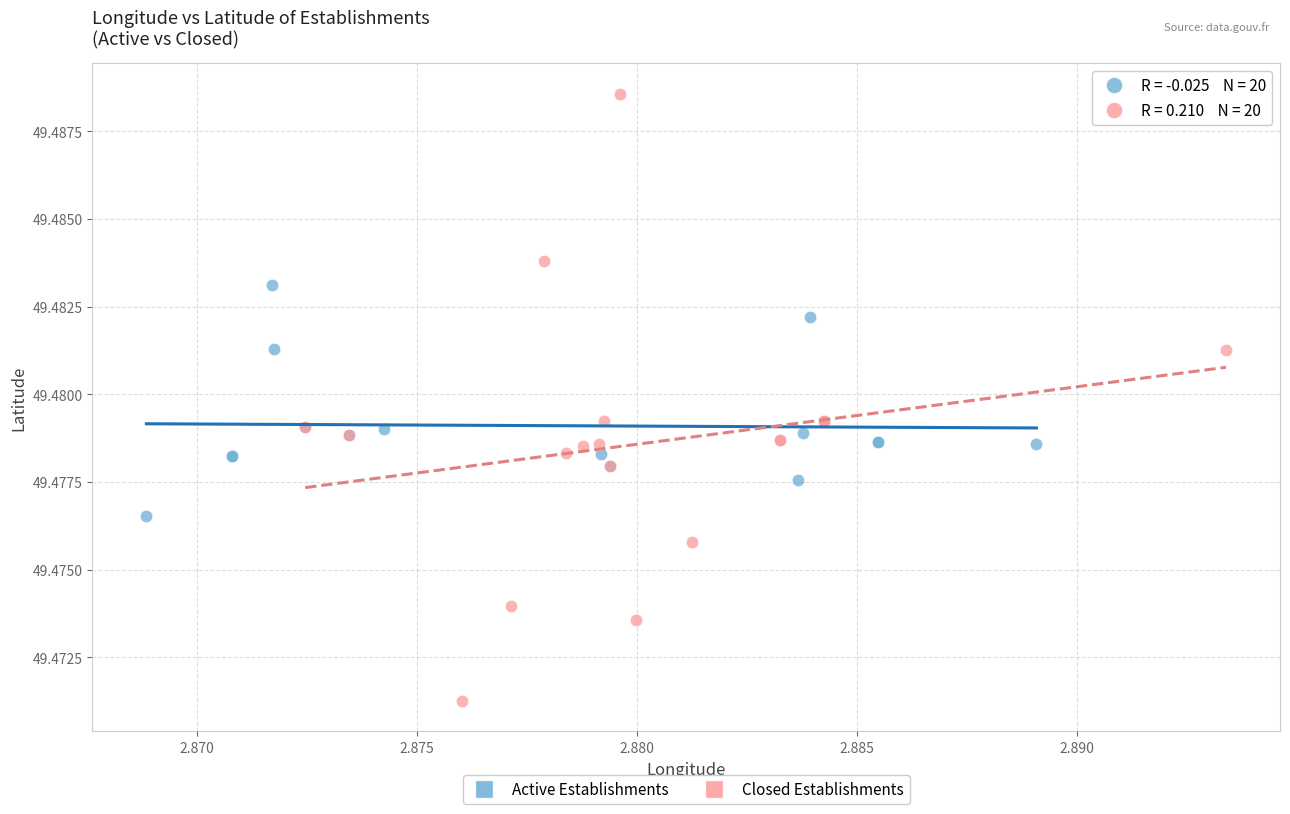

Which series has the widest spread of Y values?

Closed Establishments